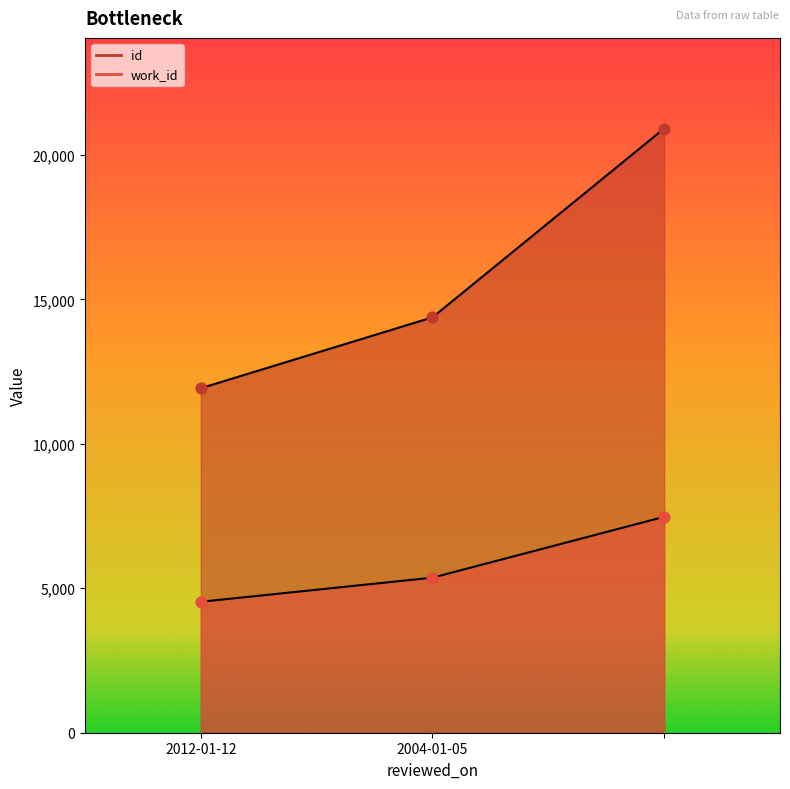

What is the total value across all series at ?

28383